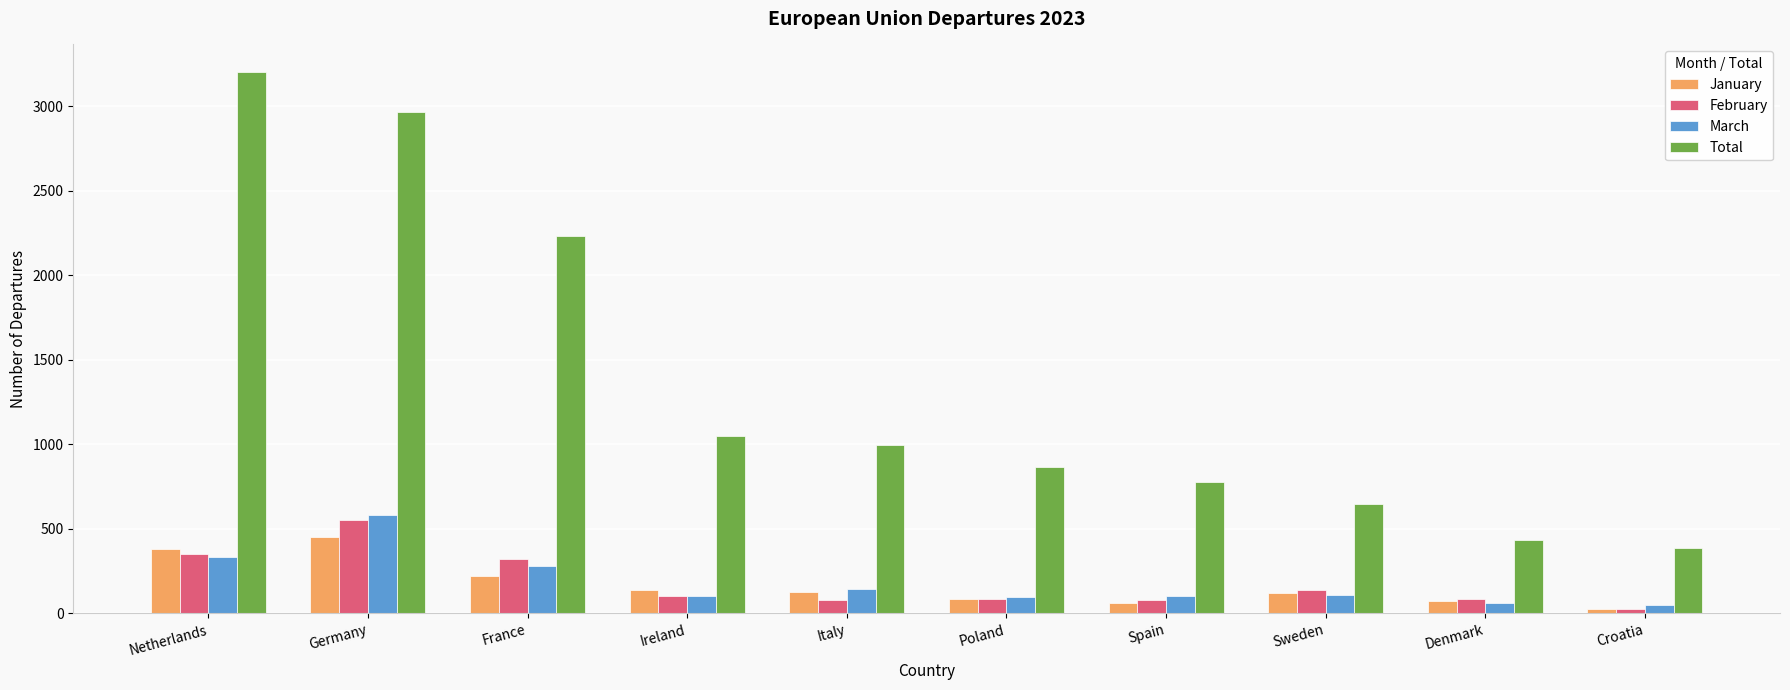

What is the sum of the March values at Italy and Spain?

249